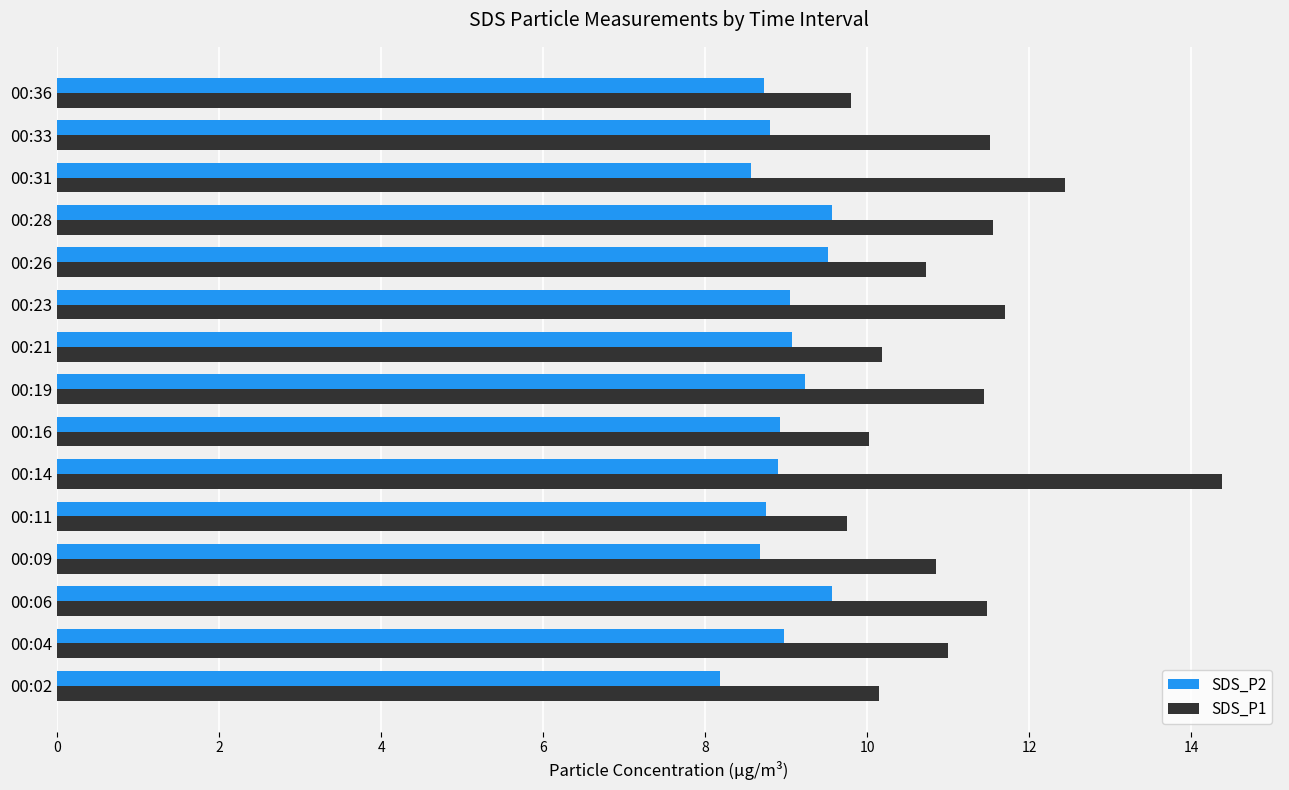

Which series has the largest range (max minus min)?

SDS_P1